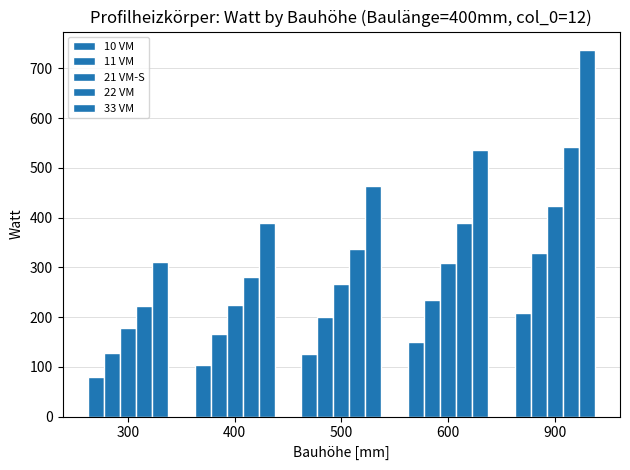

How many data points does each series have?

5